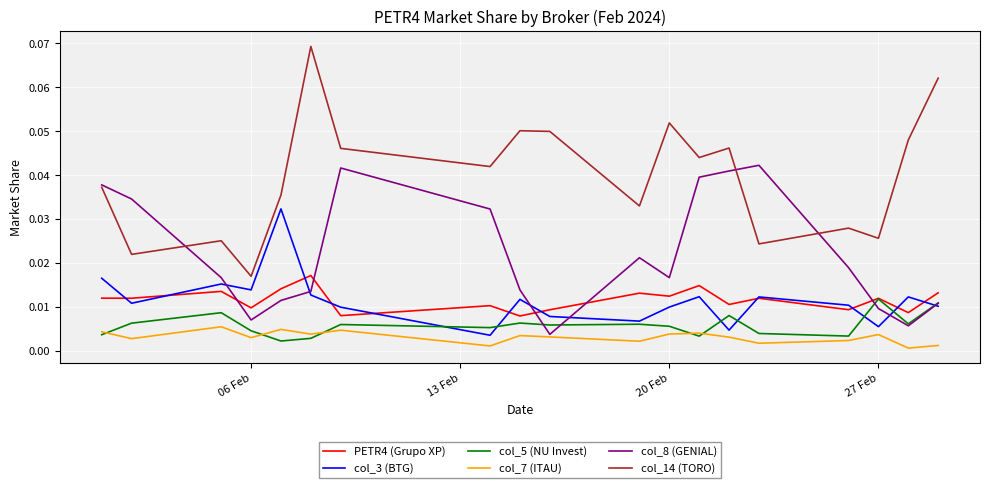

How many lines are shown in the chart?

6